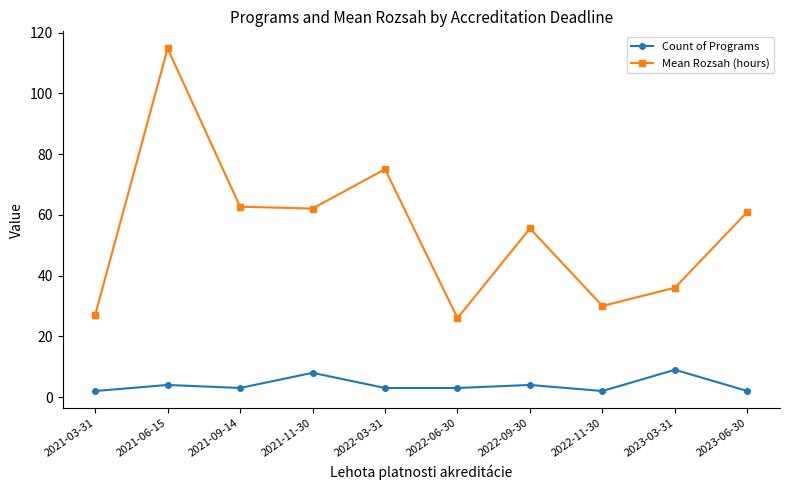

How many Count of Programs values are between 2 and 4?

8